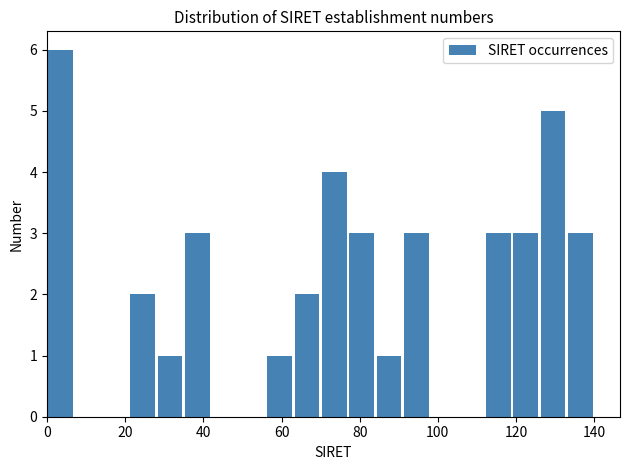

Around what value on the x-axis is the tallest bar? Give the approximate position of its centre, as read against the axis.

4